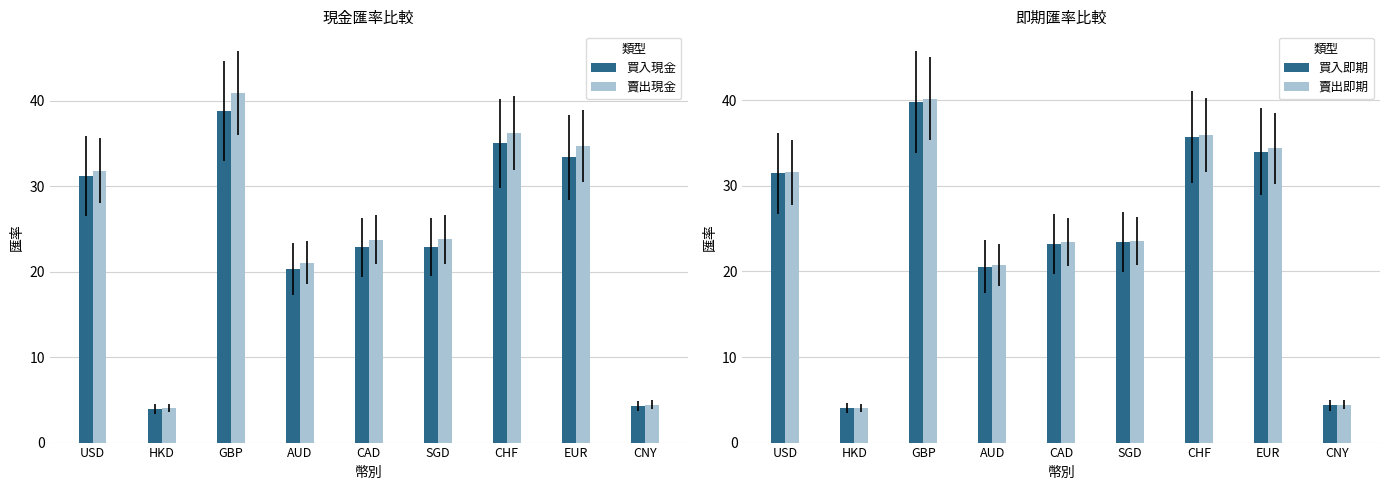

Which series has the widest spread of values?

賣出現金